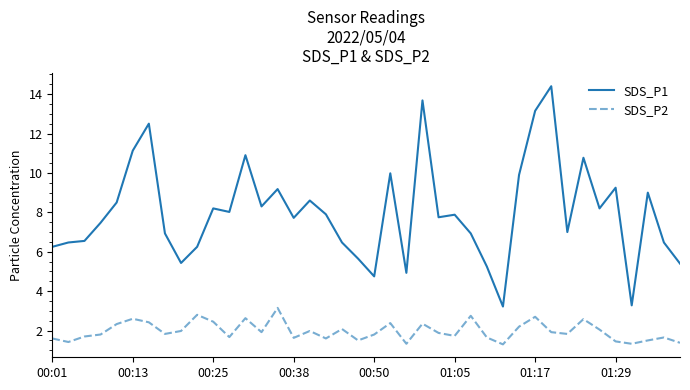

List the series in order of their peak value, highest first.

SDS_P1, SDS_P2